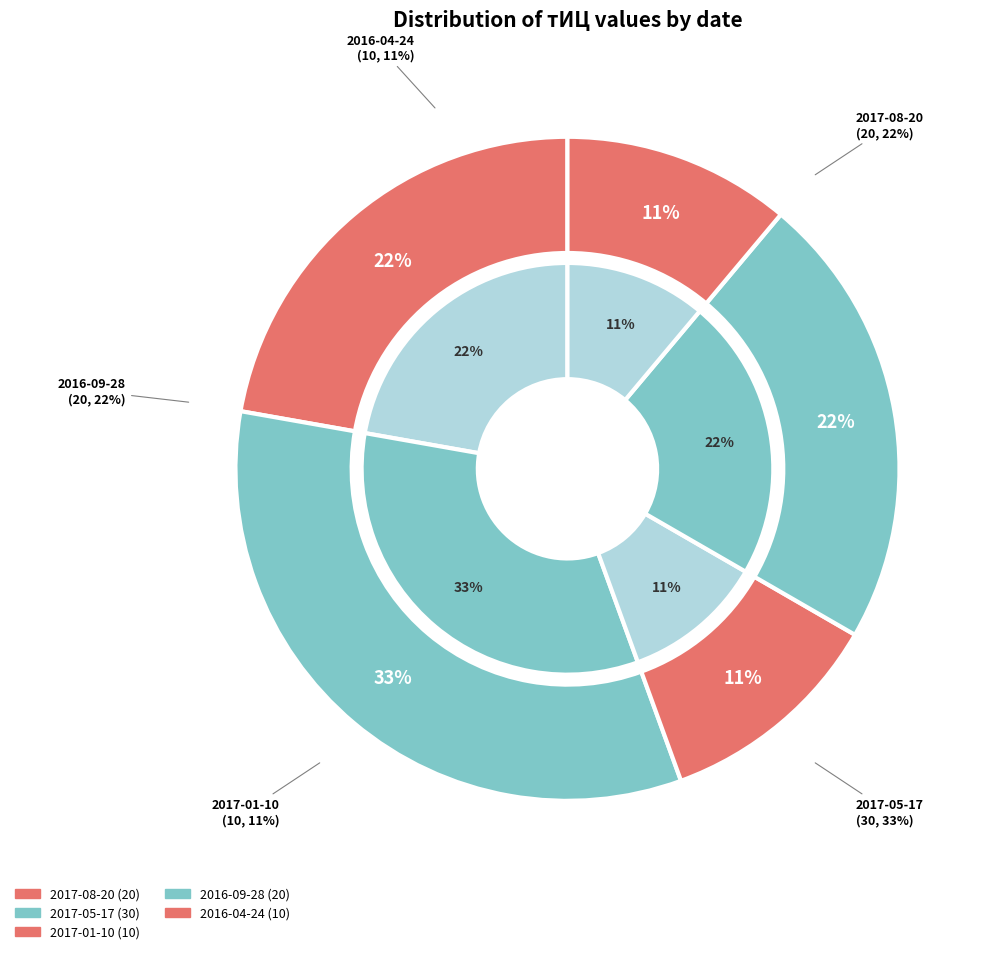

Is there any slice that represents more than half of the pie?

No